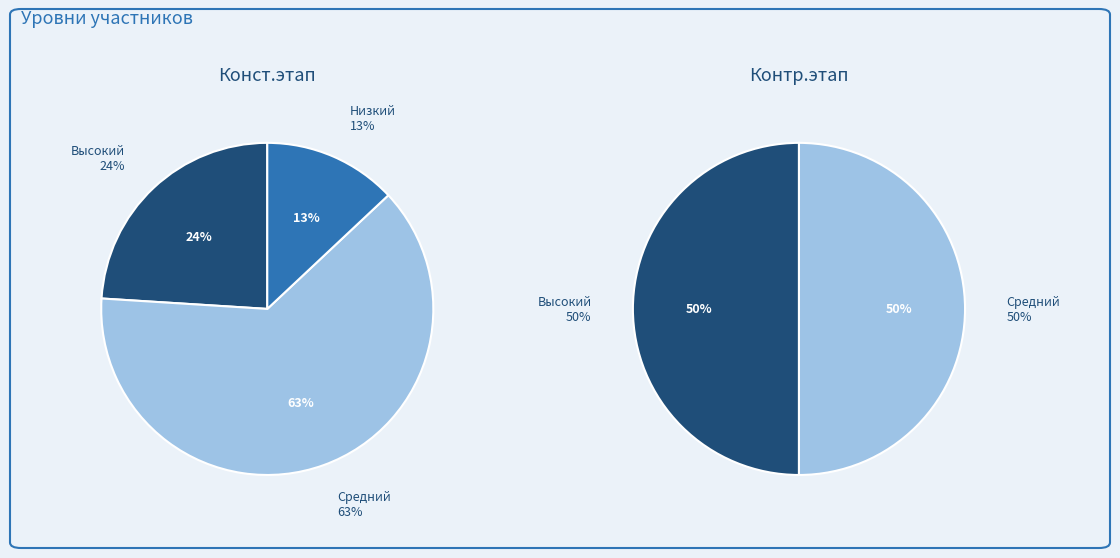

How many segments does this pie chart have?

3